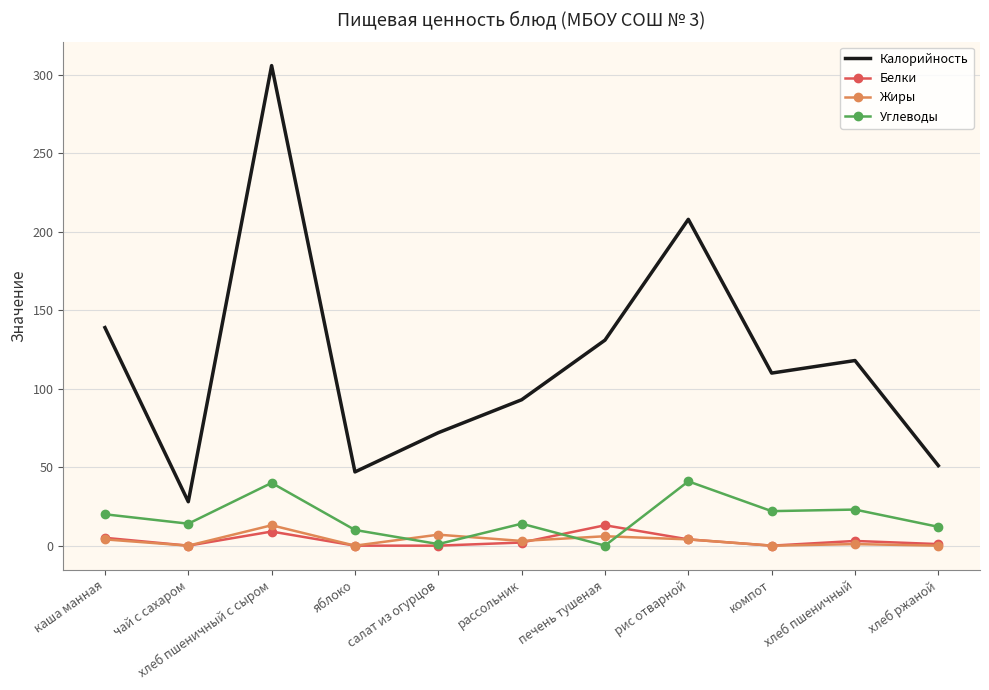

What is the spread (max minus min) of values at хлеб ржаной?

51